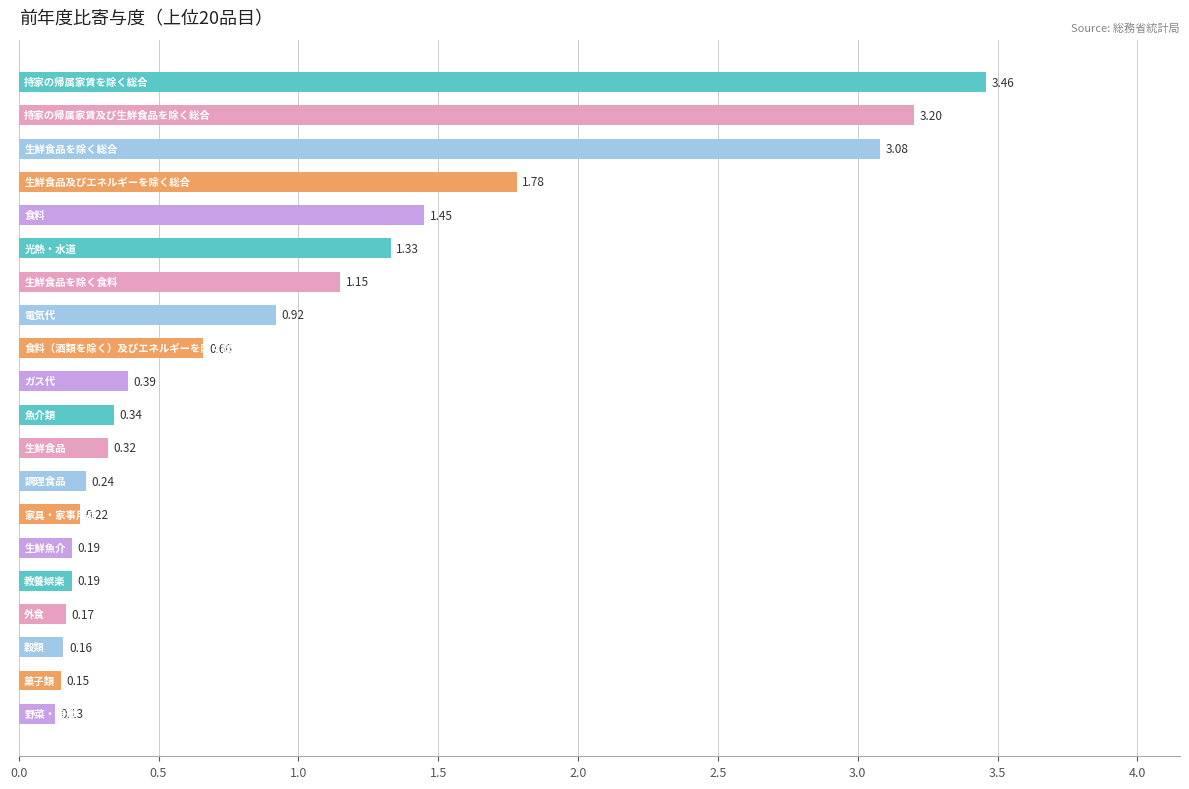

What is the difference between the maximum and minimum values?

3.3